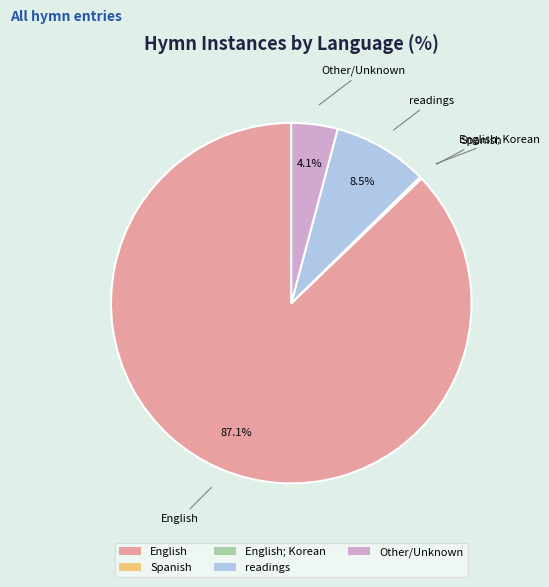

What percentage is NOT represented by Other/Unknown?

95.9%